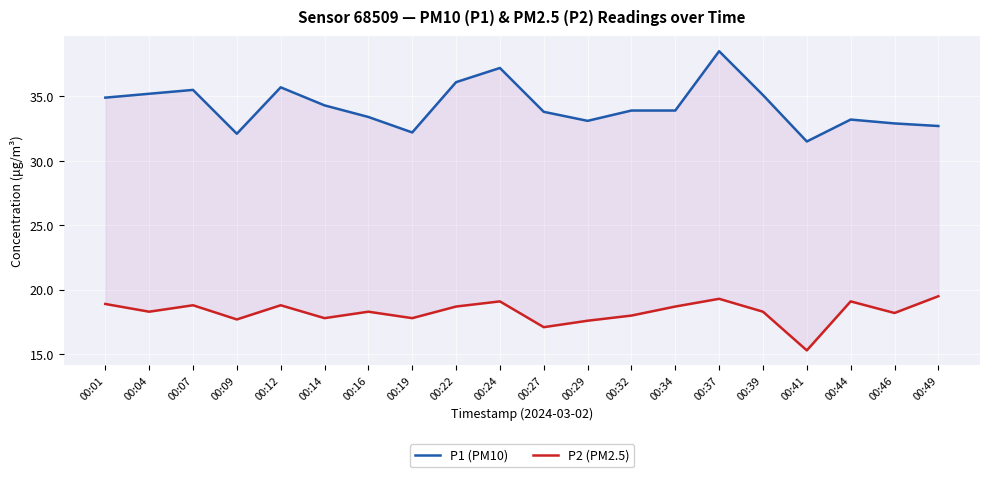

At how many categories does at least one series exceed 27?

20